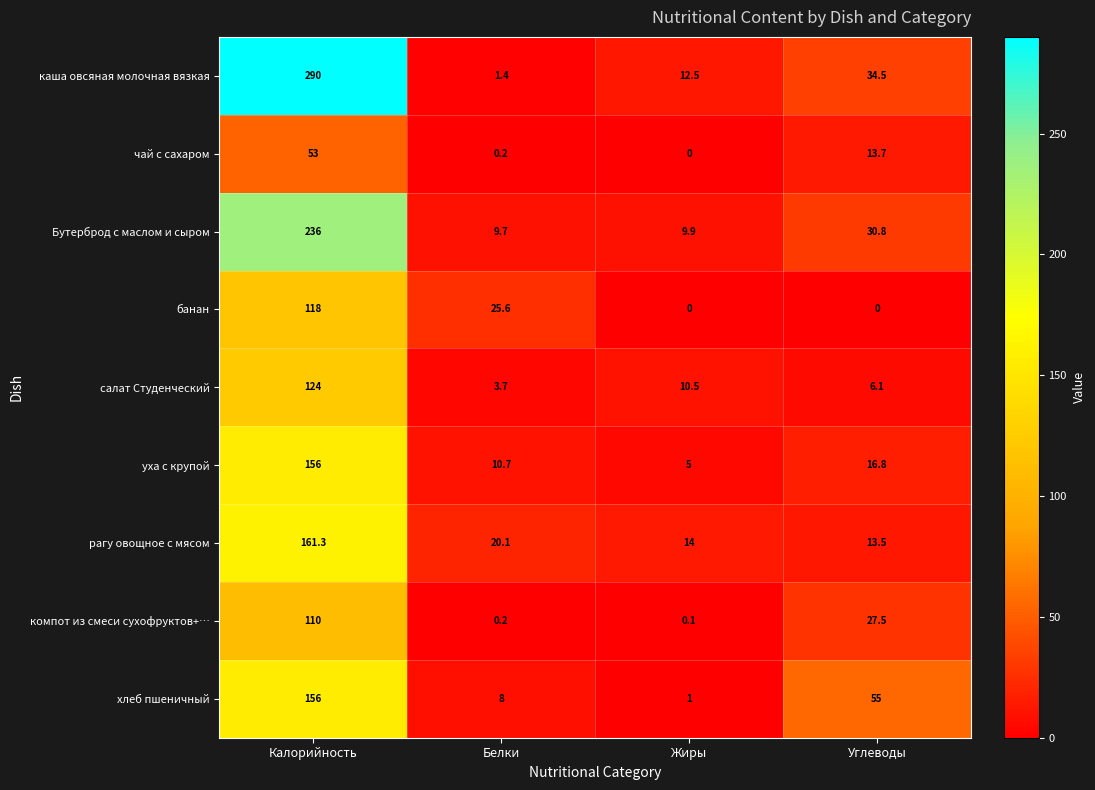

What is the maximum value for хлеб пшеничный?

156.0